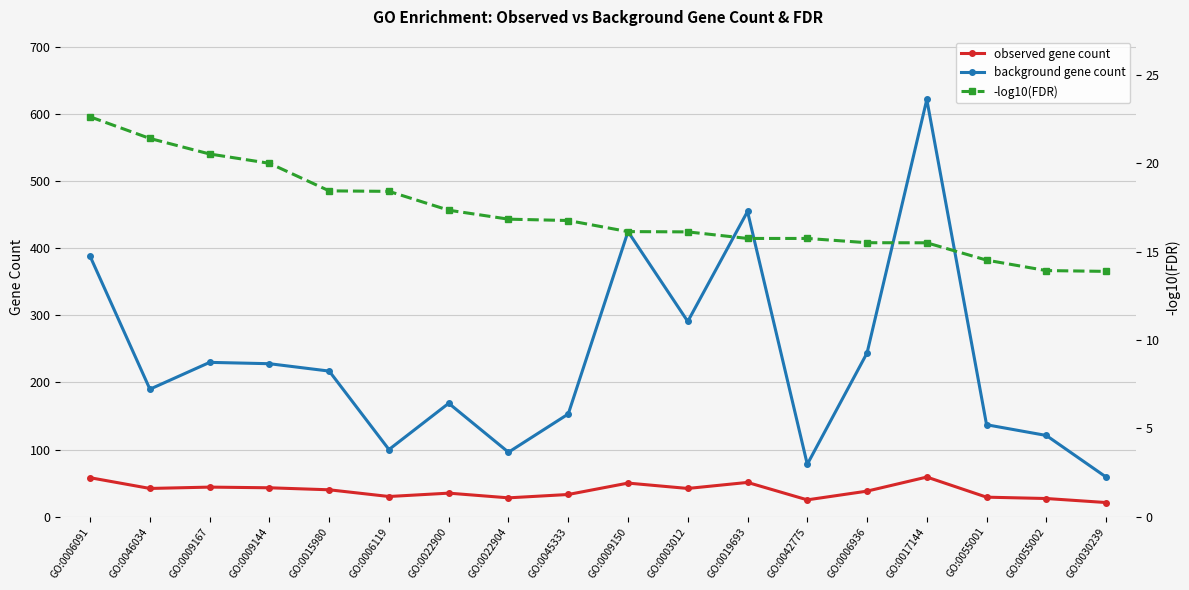

What is the value of the background gene count point at the 8th from the left?

96